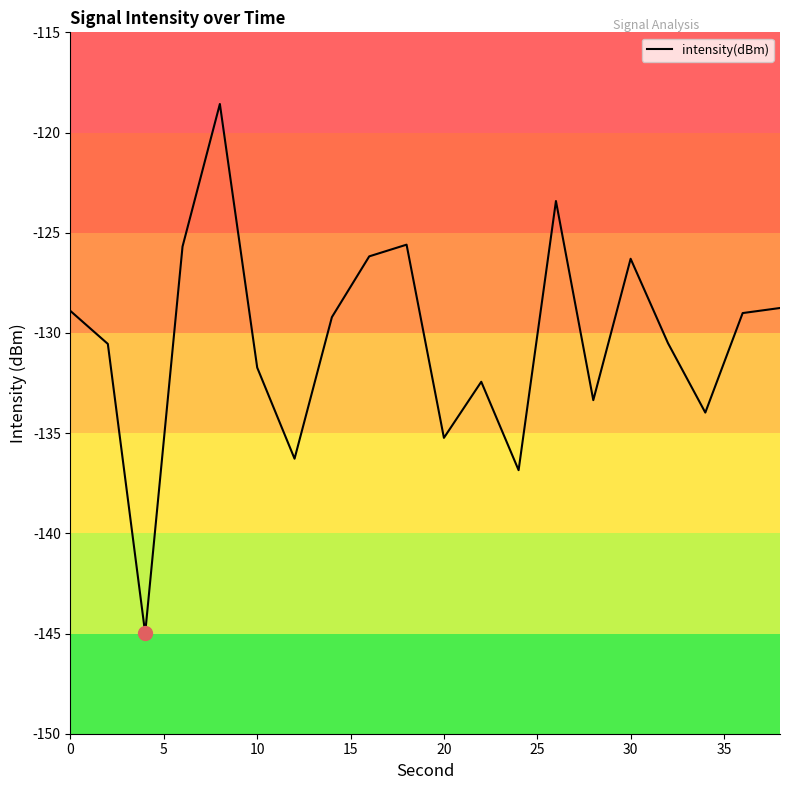

What is the difference between the maximum and minimum values?

26.4